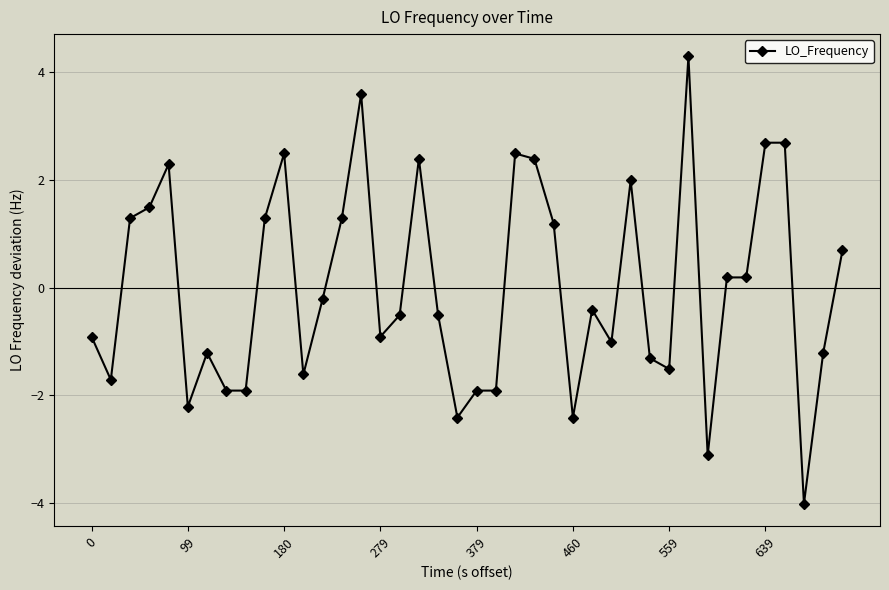

Does the chart display data point markers on the line(s)?

Yes